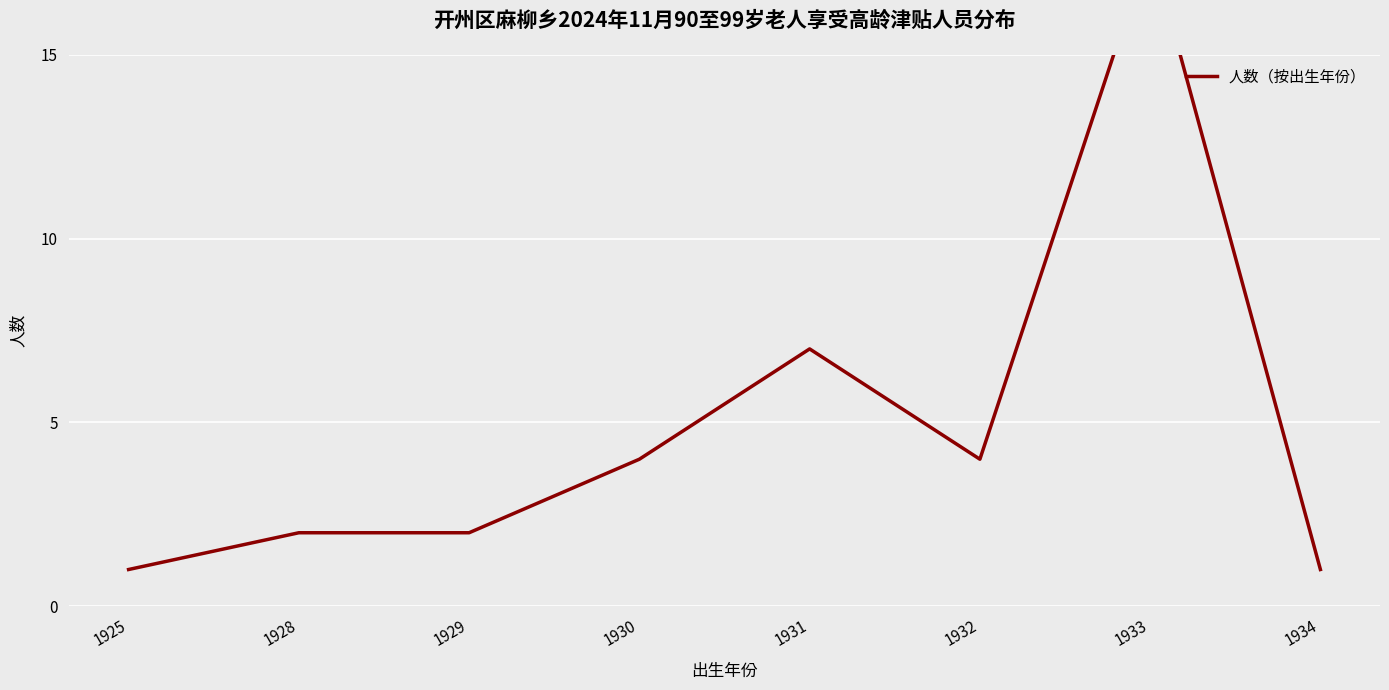

What is the change in value from 1928 to 1932?

+2